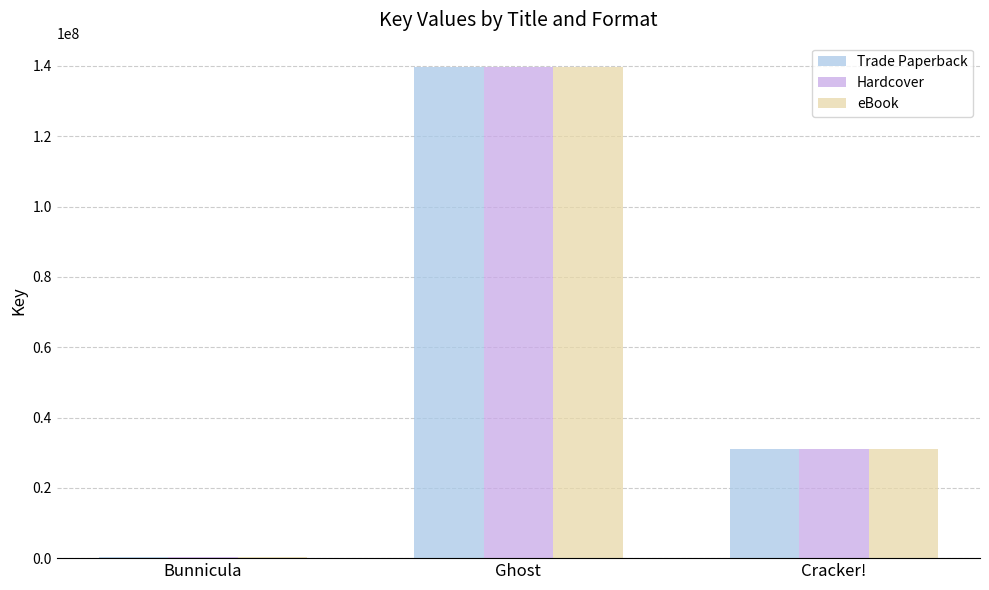

Is the value of Trade Paperback at Cracker! greater than the value of Hardcover at Ghost?

No